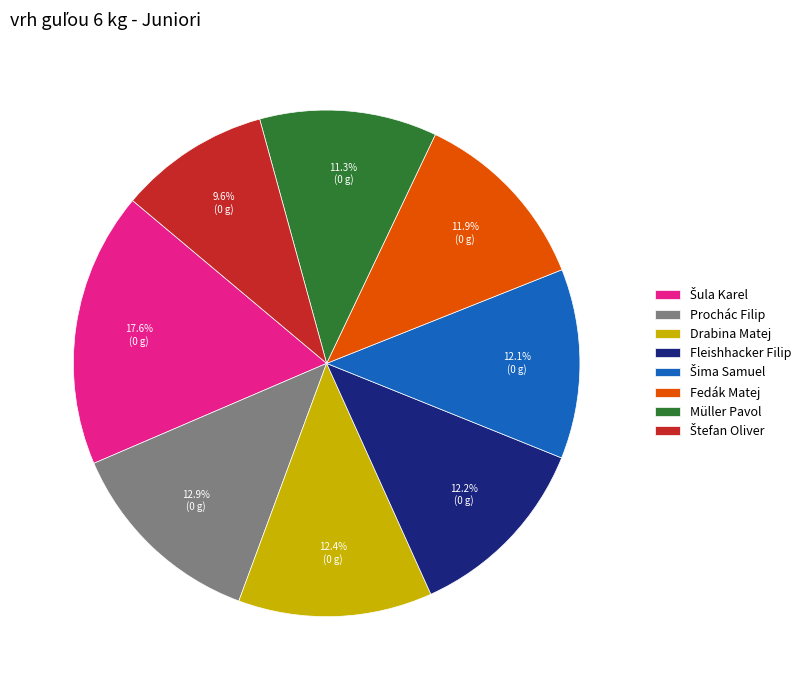

How many slices are in this pie chart?

8